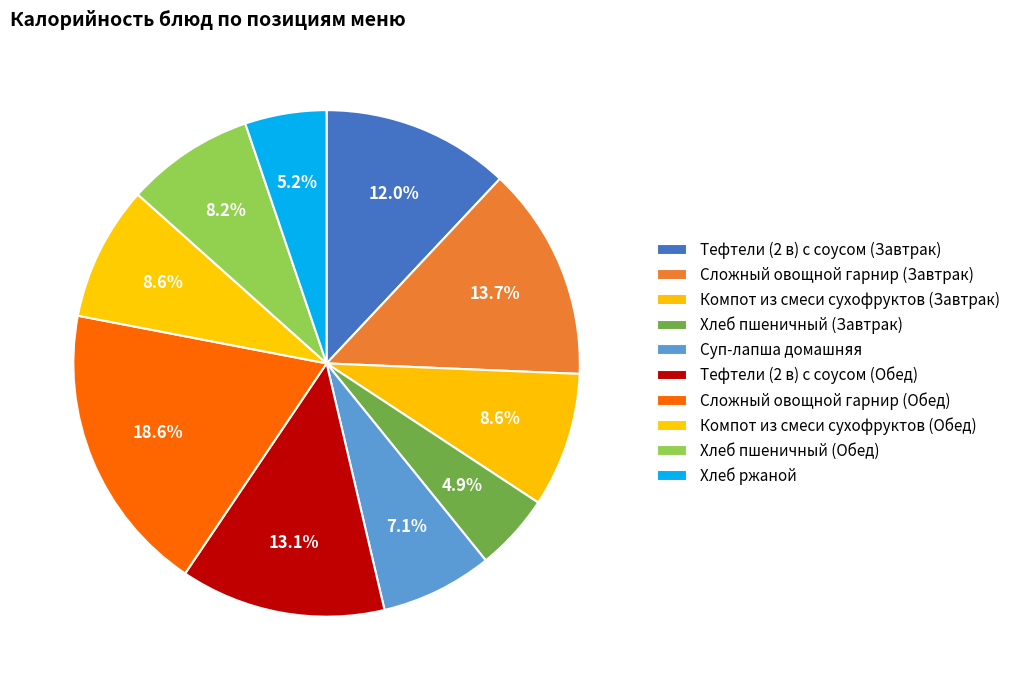

To the nearest percent, what percentage of the pie is Суп-лапша домашняя?

7%